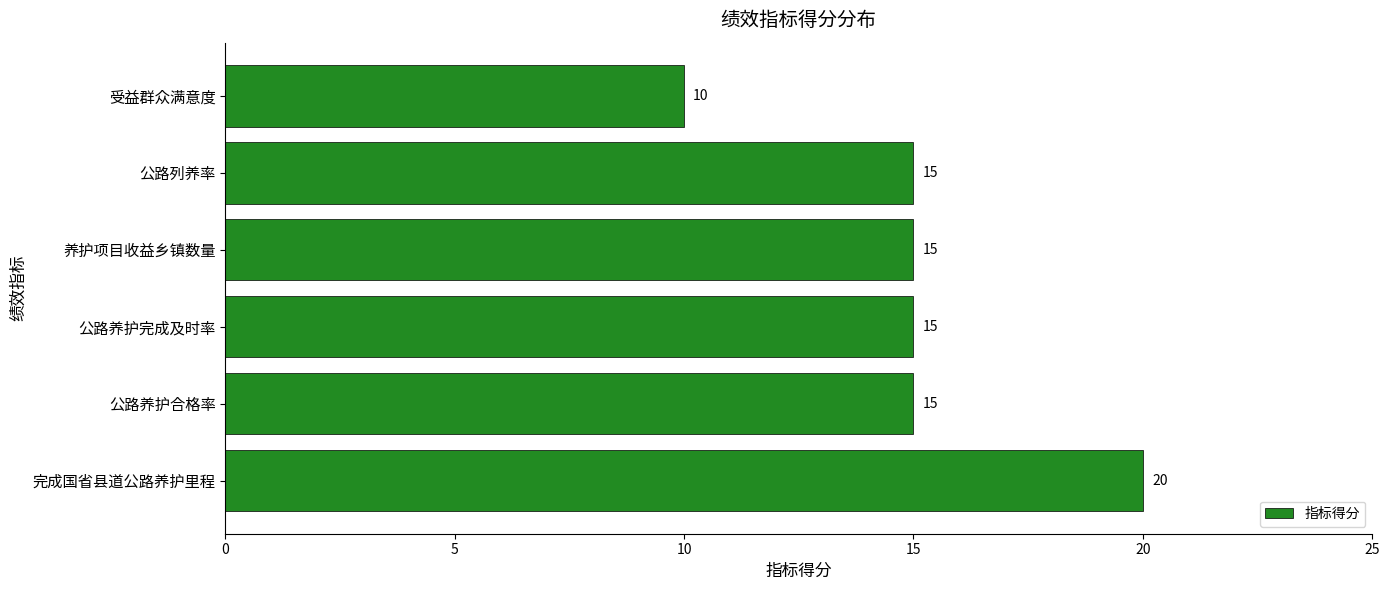

What is the minimum value shown in the chart?

10